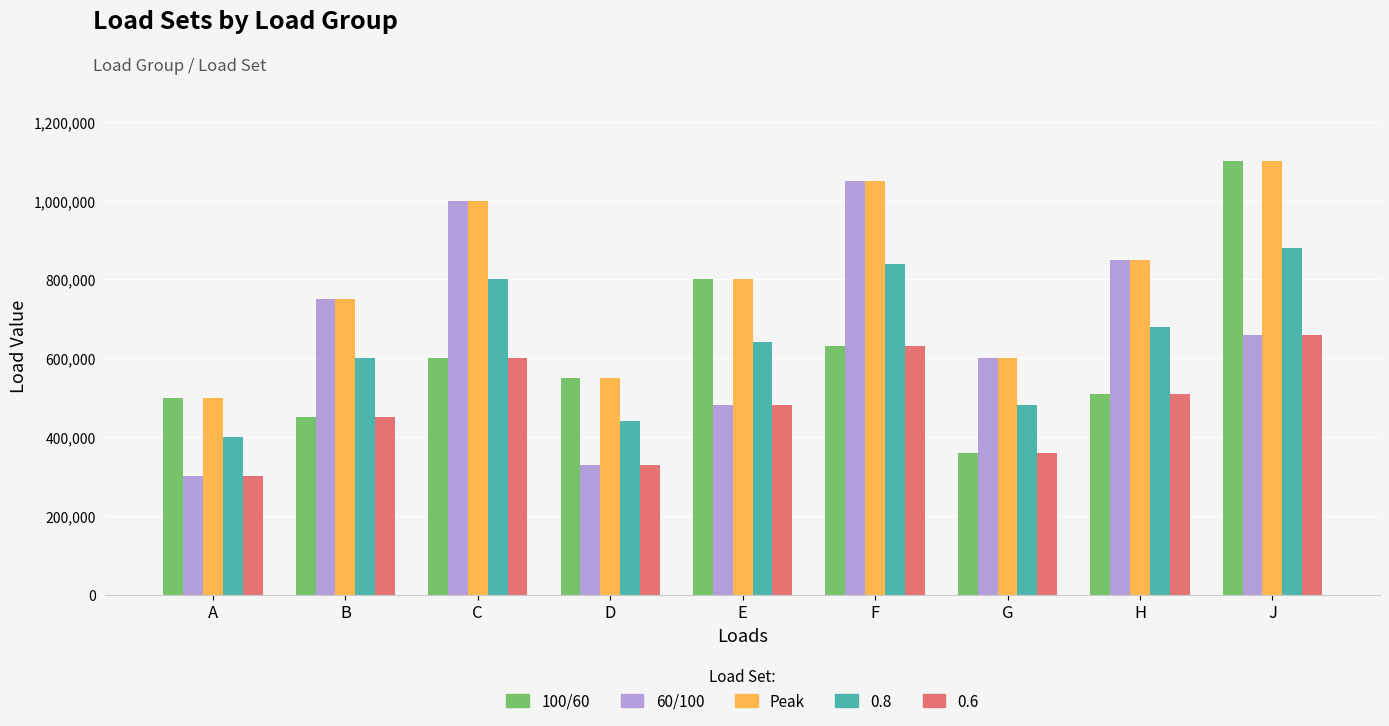

What is the label of the 5th bar from the right?

E